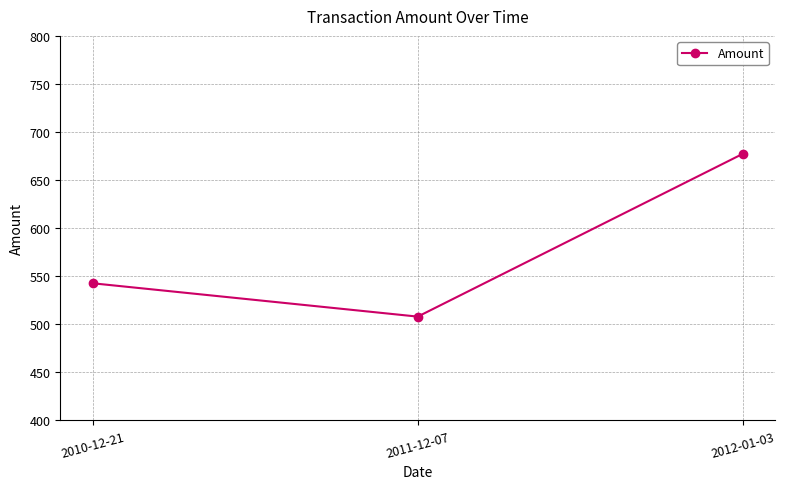

Reading right to left, list all the values displayed in this chart.

677.3	508.0	542.6